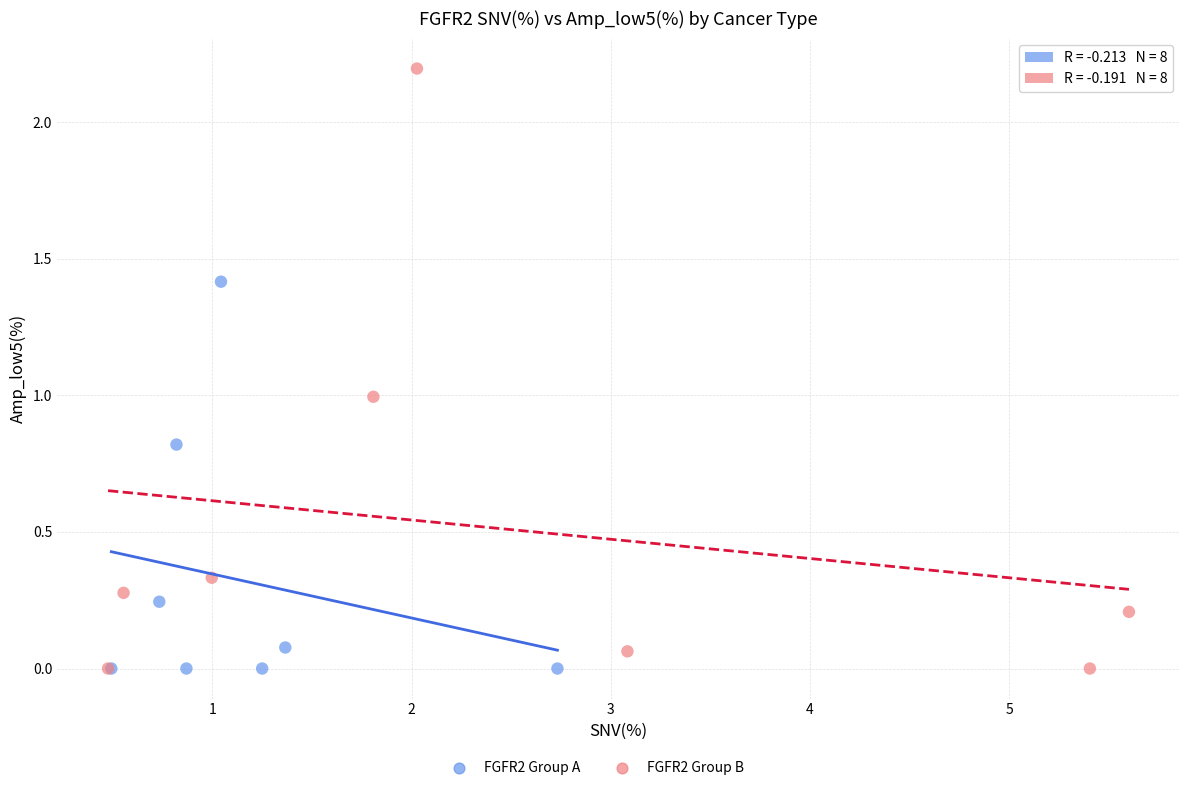

Which series contains the highest Y value?

FGFR2 Group B